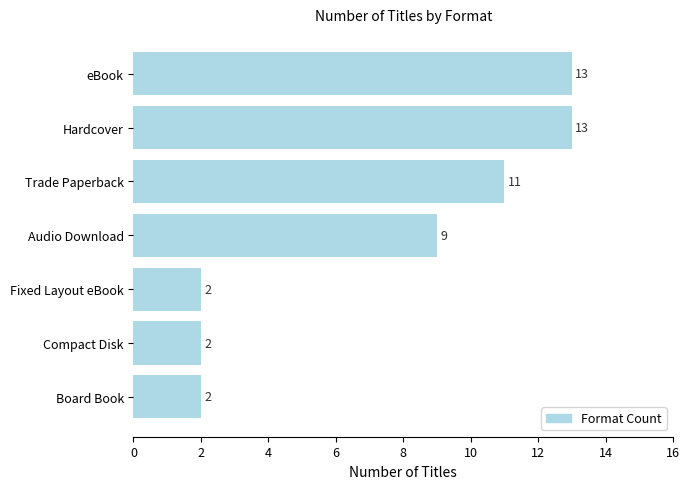

What is the difference between the maximum and second lowest values?

11